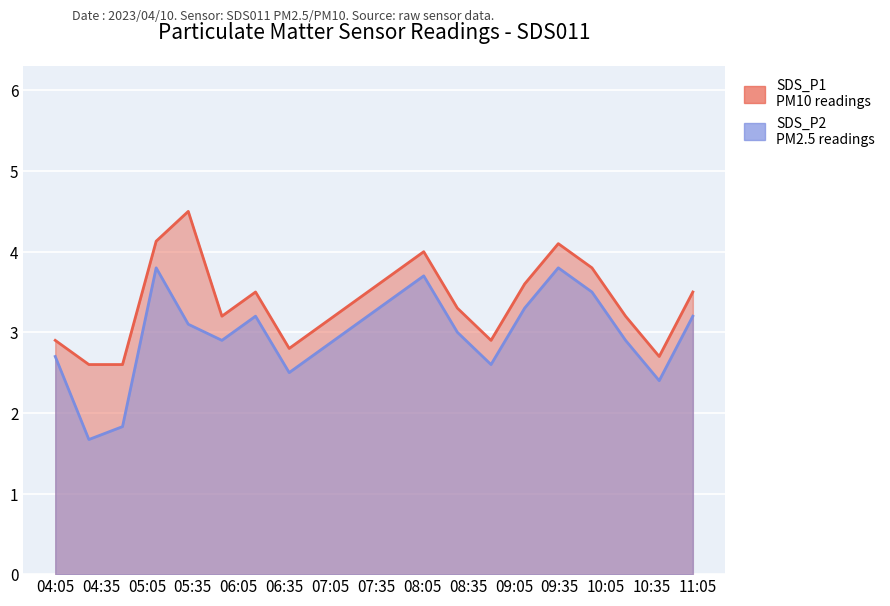

What position from the left is 04:05?

1